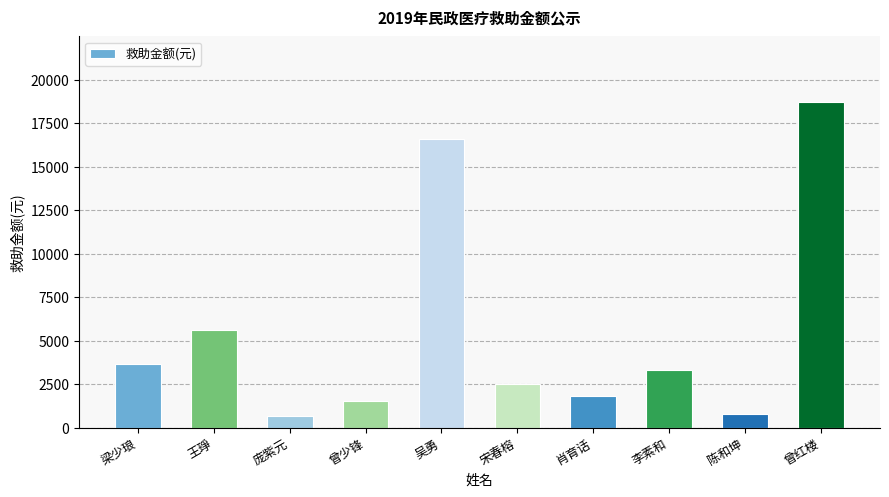

Is it true that the value at 李素和 is 3339?

True